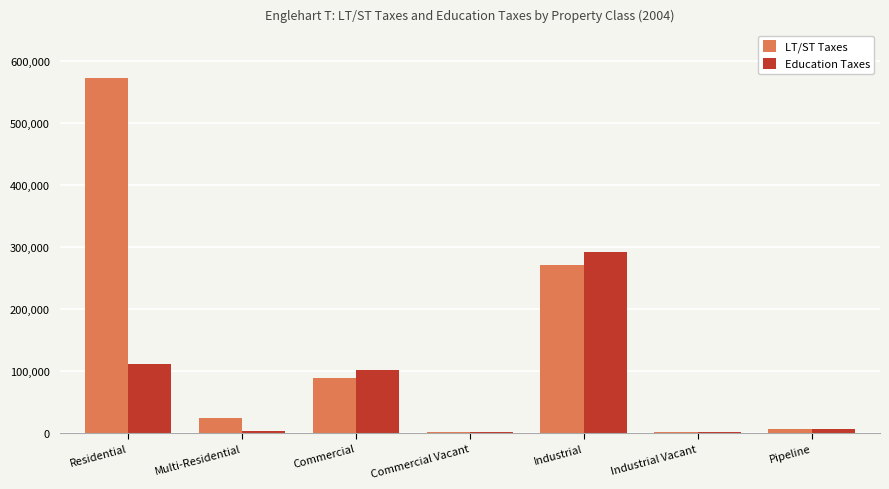

True or false: Education Taxes has a value of 150829 at Residential.

False